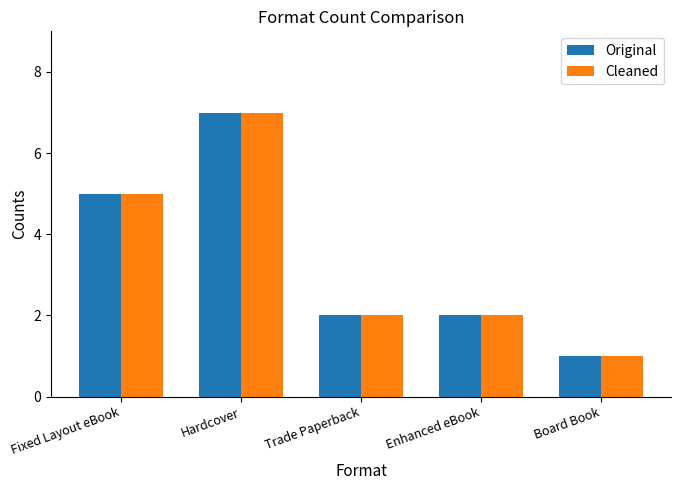

How many categories are shown in the chart?

5